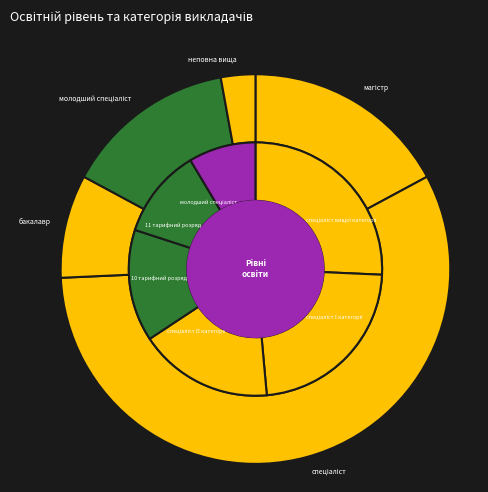

Rank the categories by value from highest to lowest.

спеціаліст, магістр, молодший спеціаліст, бакалавр, неповна вища